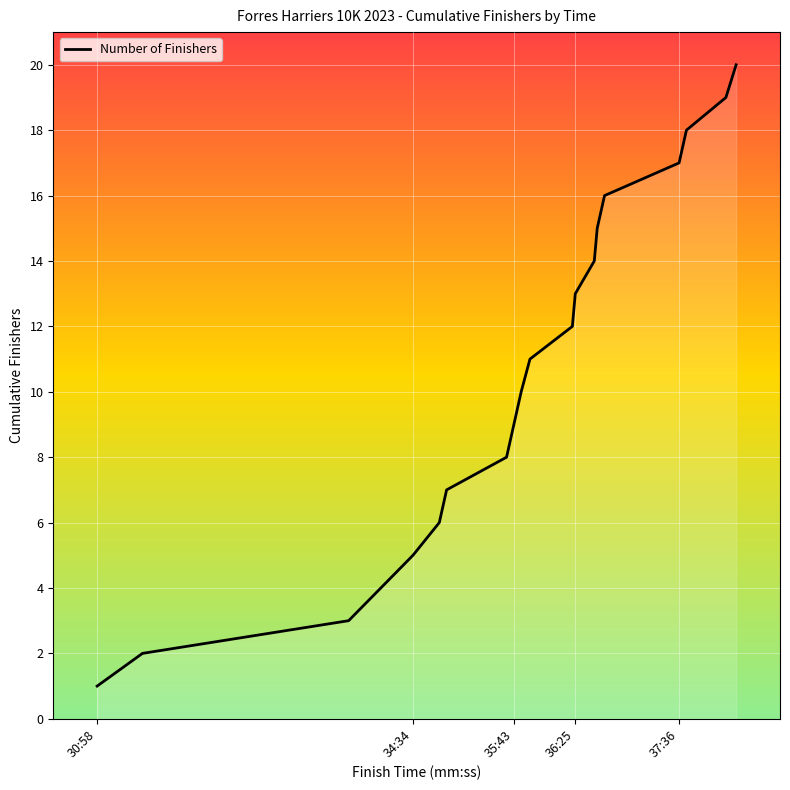

True or false: there are more than 1 points higher than both neighbors.

False